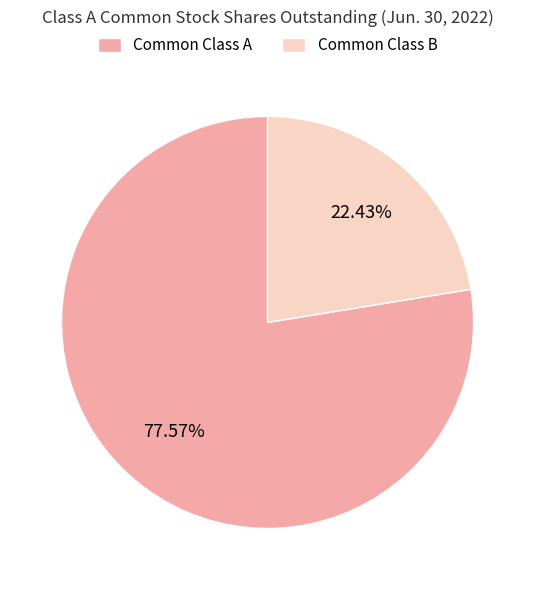

Which category has the biggest portion of the pie?

Common Class A